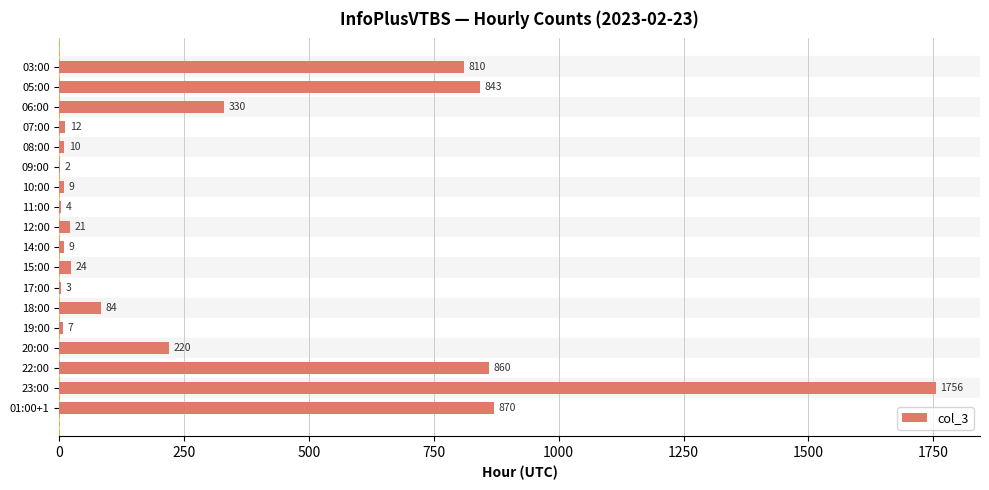

How many series are shown in this chart?

1